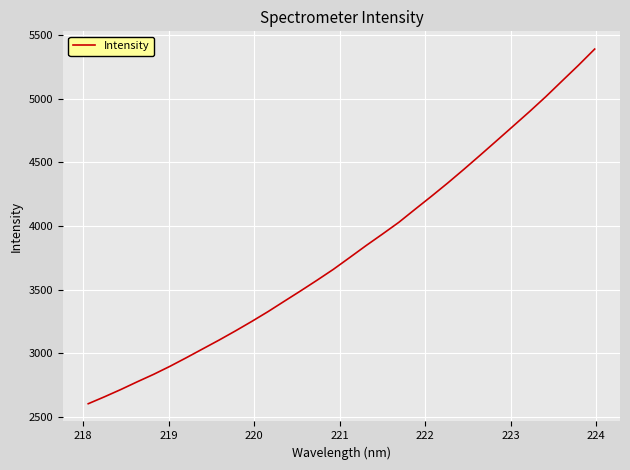

What is the smallest value displayed?

2602.8